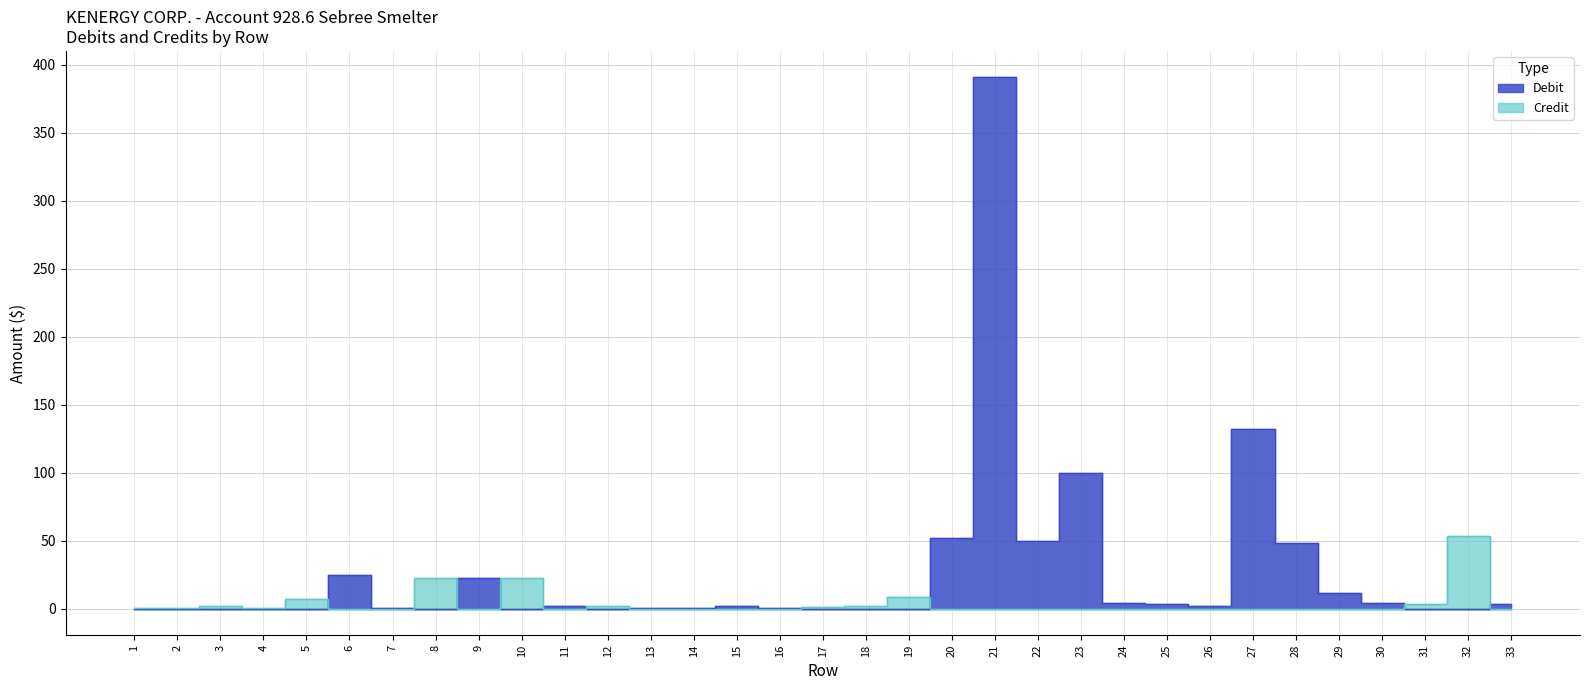

Which category has the highest value in the Debit series?

21